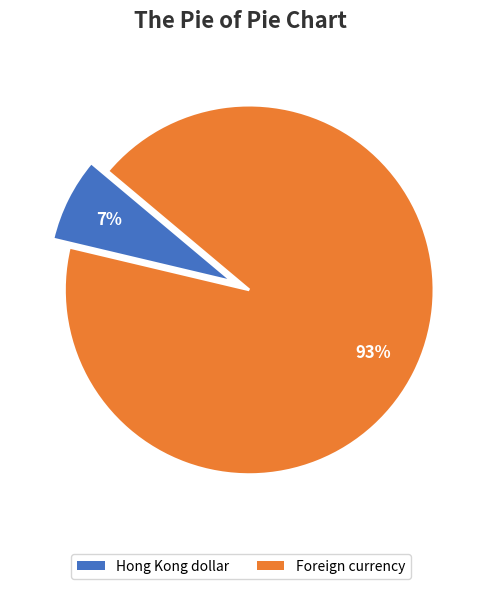

Which category accounts for the majority?

Foreign currency